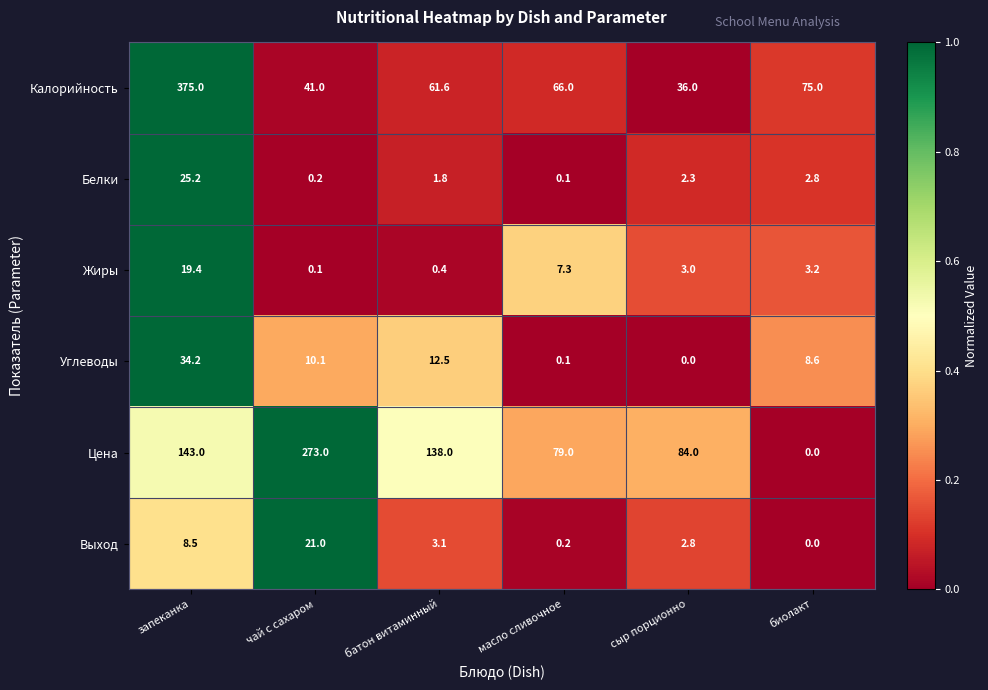

Which series has the largest range (max minus min)?

Калорийность